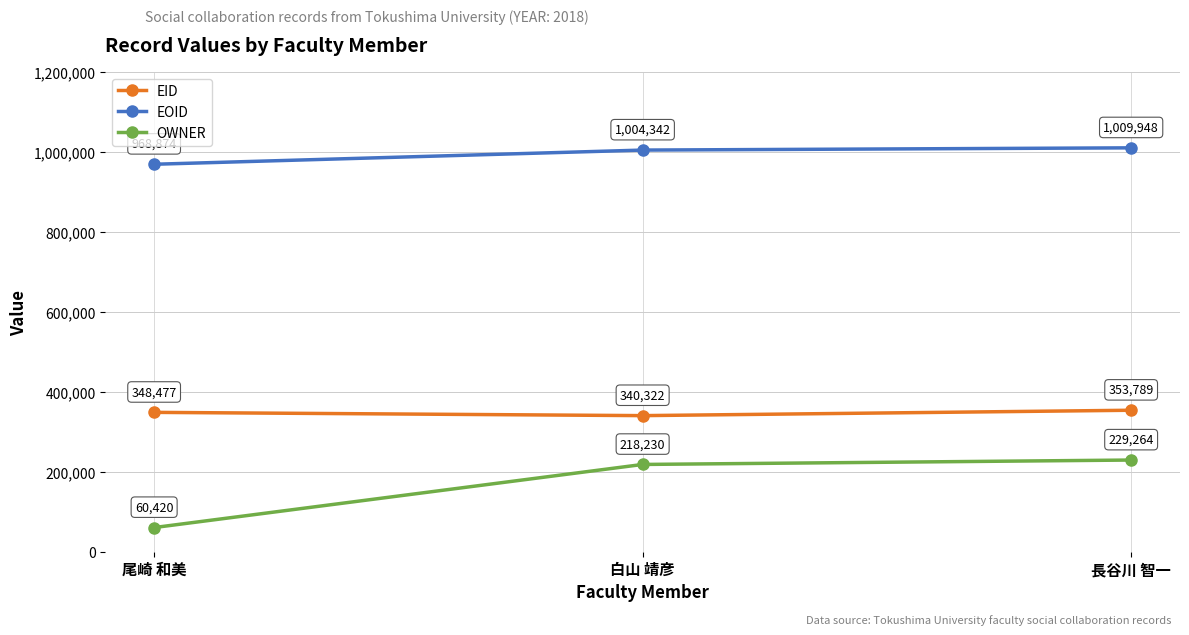

What is the maximum value for EID?

353789